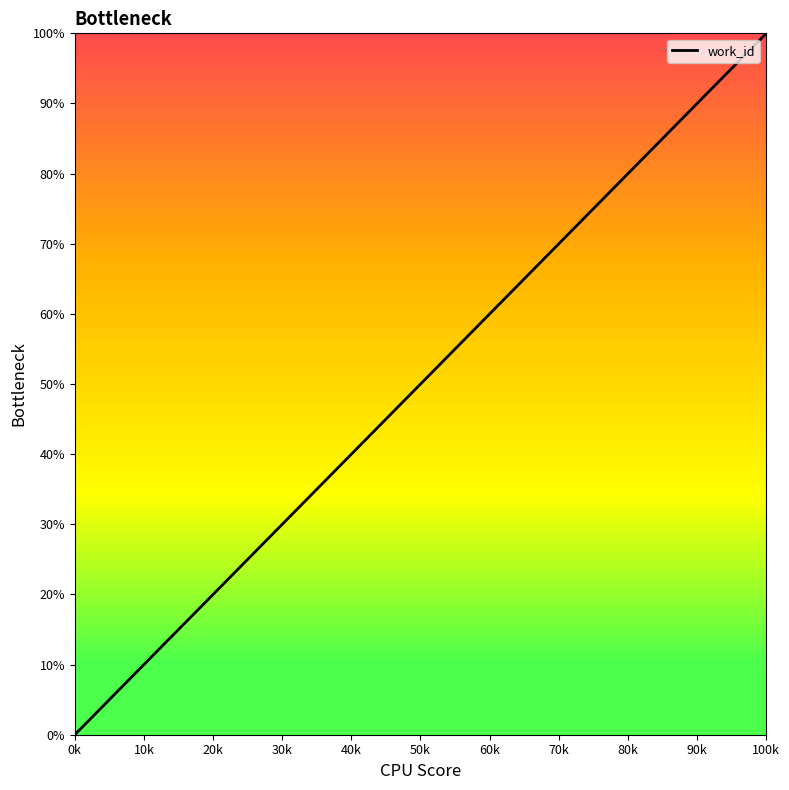

What is the difference between the maximum and minimum values?

100.0